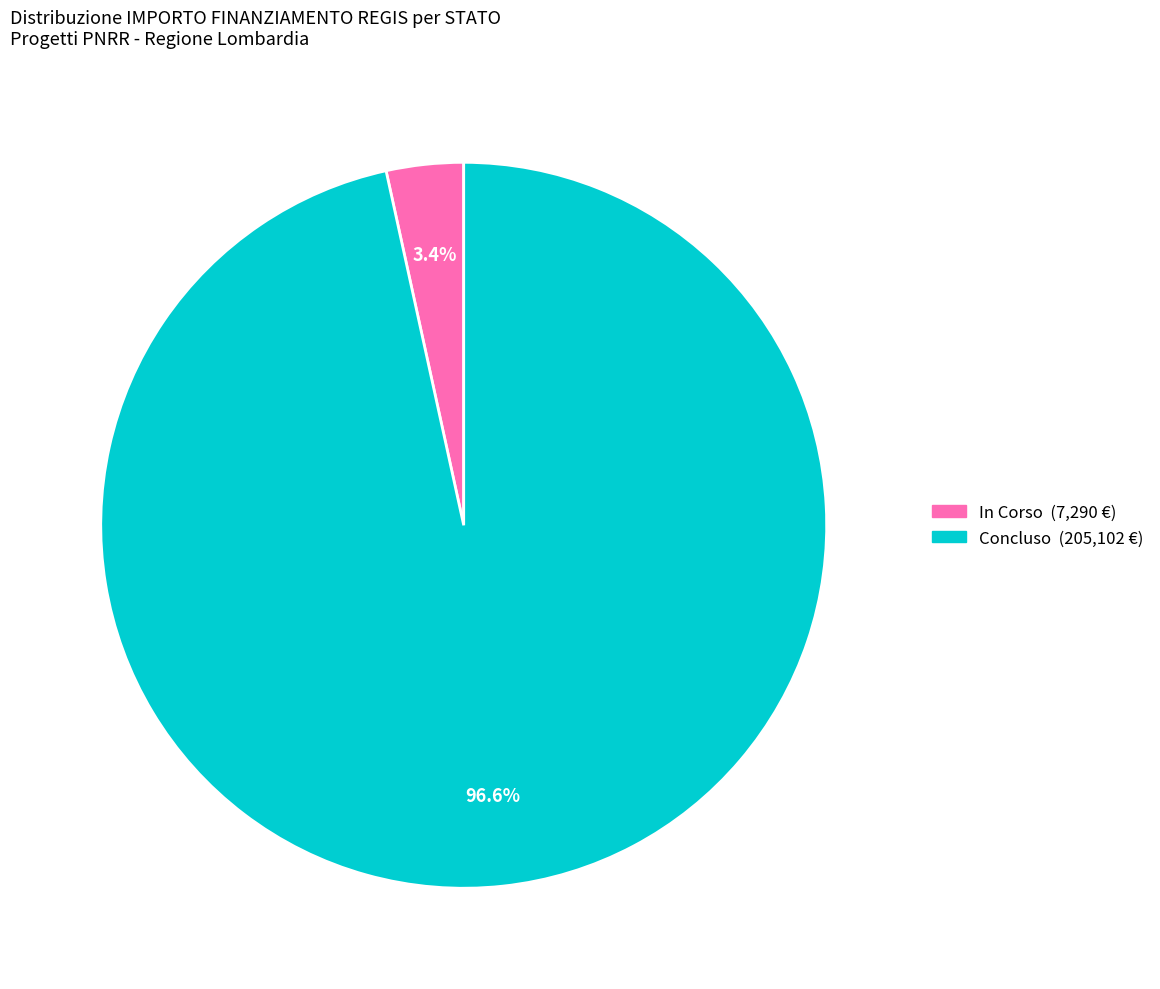

Between In Corso and Concluso, which is larger?

Concluso